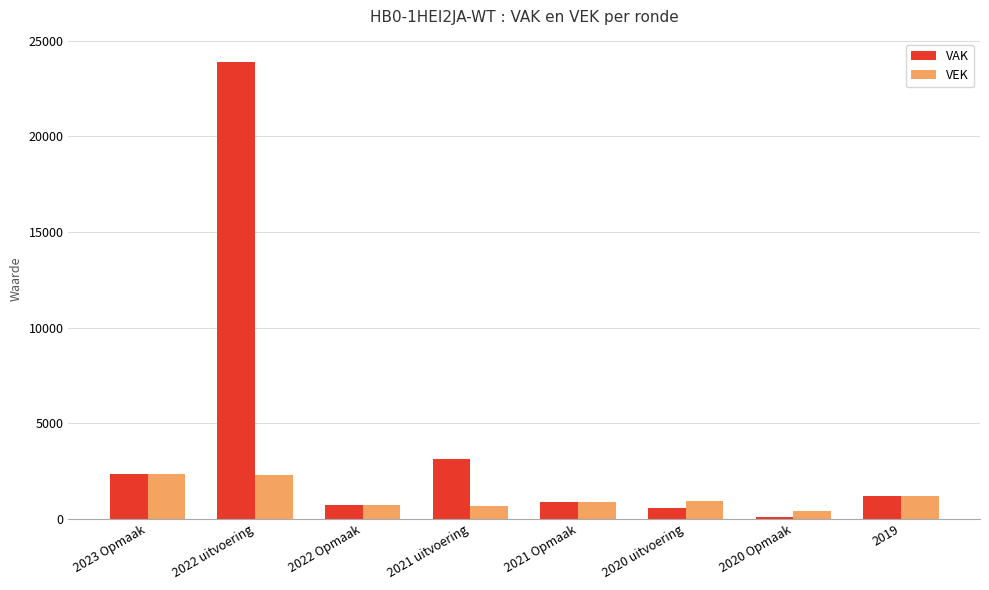

What is the total value across all series at 2022 Opmaak?

1428